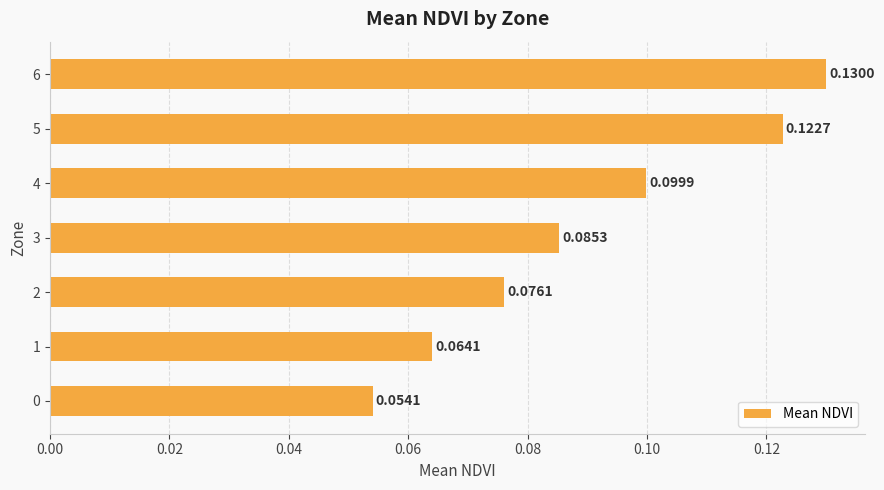

Rank the categories by value from highest to lowest.

6, 5, 4, 3, 2, 1, 0